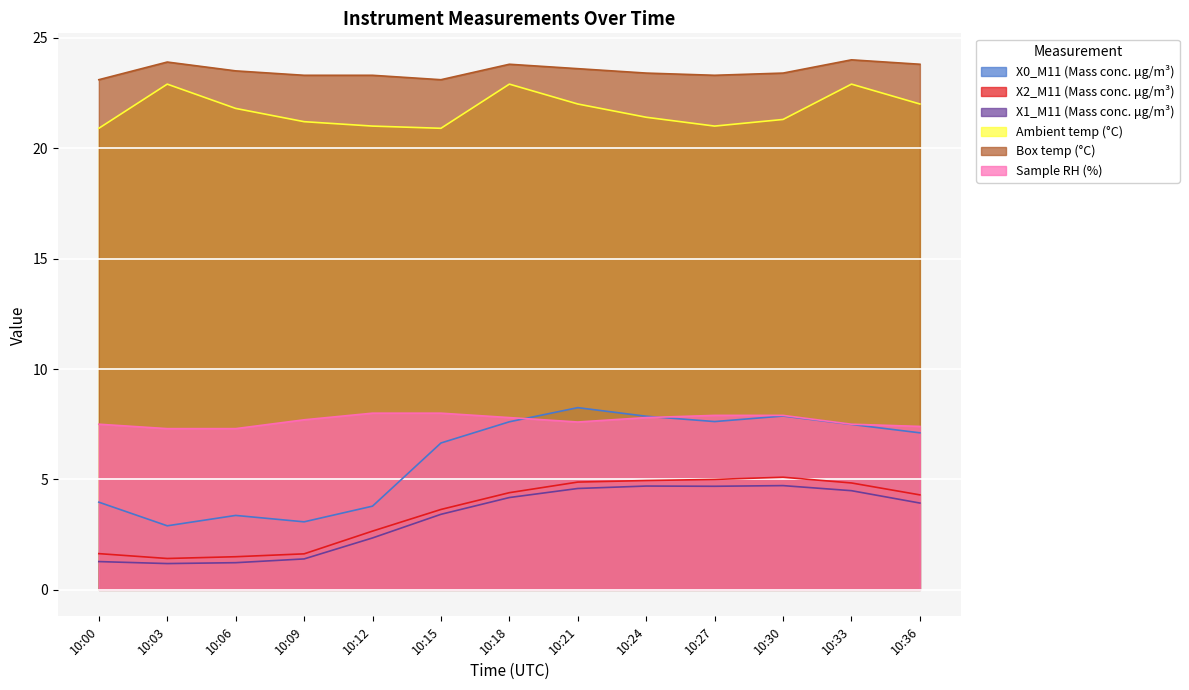

The Ambient temp (°C) series shows 12.6 at 10:15. True or false?

False